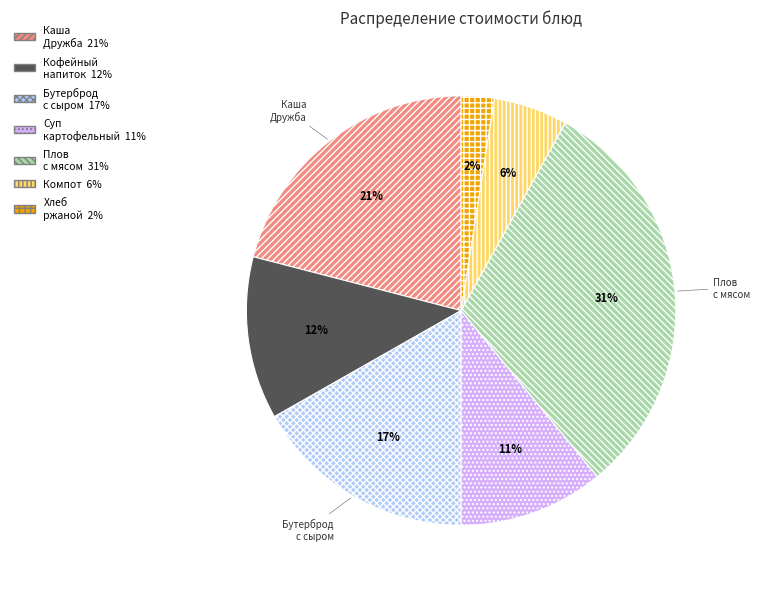

Is there a majority slice in this chart?

No